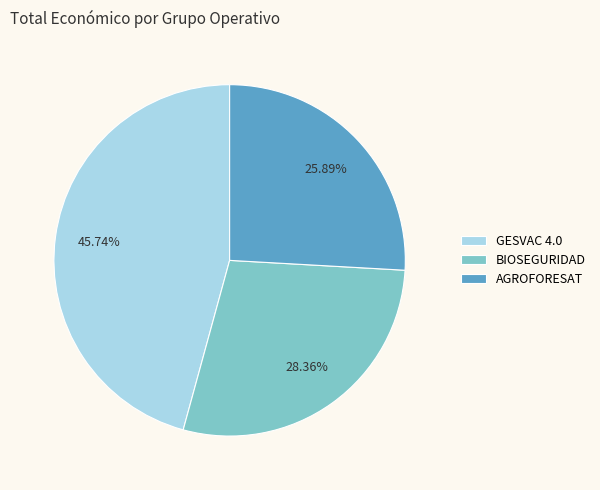

To the nearest percent, what portion does AGROFORESAT represent?

26%